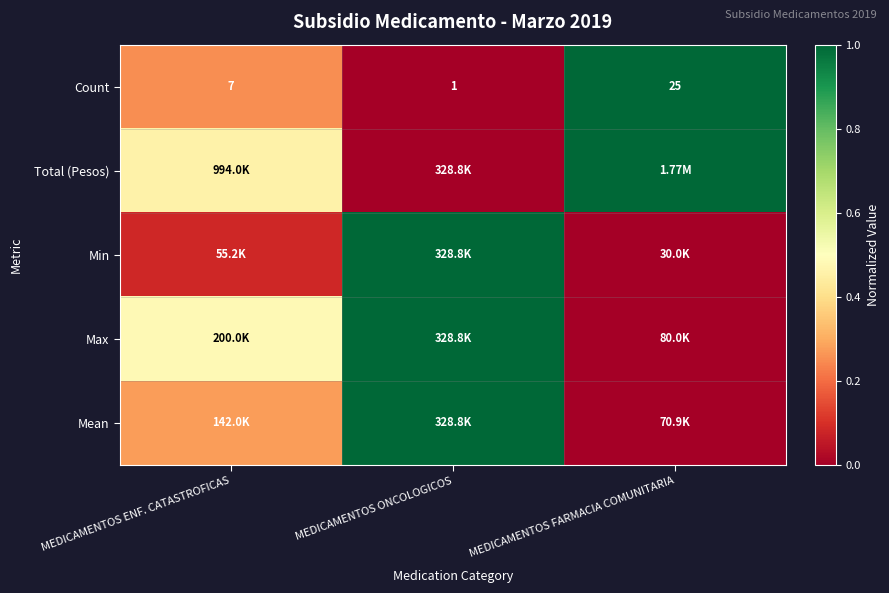

List the labels in order of Count value, smallest first.

MEDICAMENTOS ONCOLOGICOS, MEDICAMENTOS ENF. CATASTROFICAS, MEDICAMENTOS FARMACIA COMUNITARIA